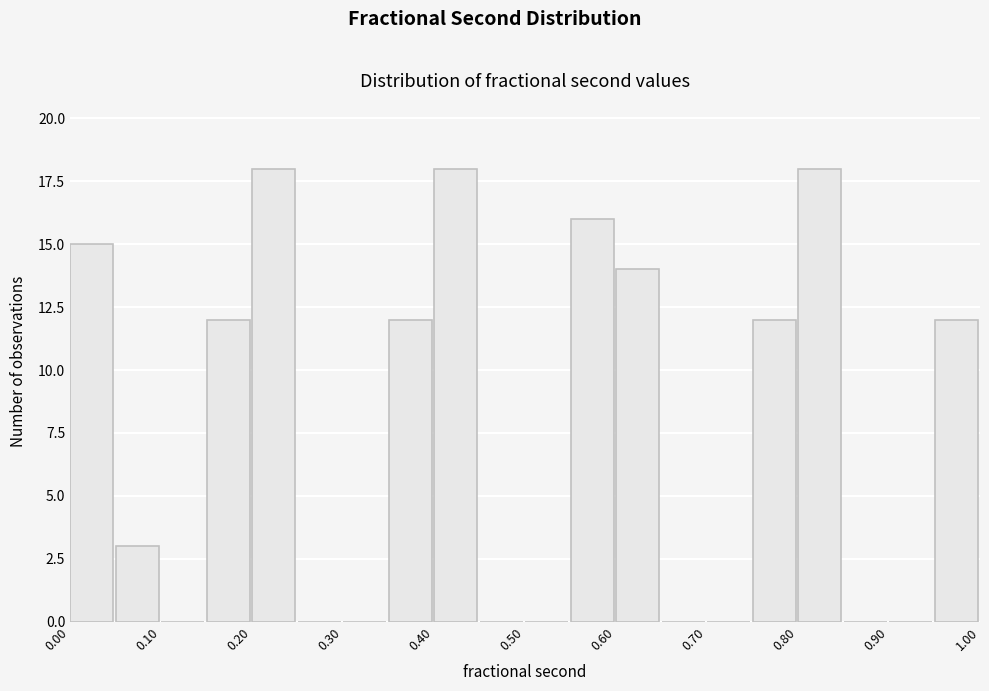

Reading left to right, transcribe this chart: for each bar, give the range it covers on the x-axis and its height. The values are not printed on the chart, so give them approximately, as read against the axis.

0.00 to 0.05: 15
0.05 to 0.10: 3
0.10 to 0.15: 0
0.15 to 0.20: 12
0.20 to 0.25: 18
0.25 to 0.30: 0
0.30 to 0.35: 0
0.35 to 0.40: 12
0.40 to 0.45: 18
0.45 to 0.50: 0
0.50 to 0.55: 0
0.55 to 0.60: 16
0.60 to 0.65: 14
0.65 to 0.70: 0
0.70 to 0.75: 0
0.75 to 0.80: 12
0.80 to 0.85: 18
0.85 to 0.90: 0
0.90 to 0.95: 0
0.95 to 1.00: 12